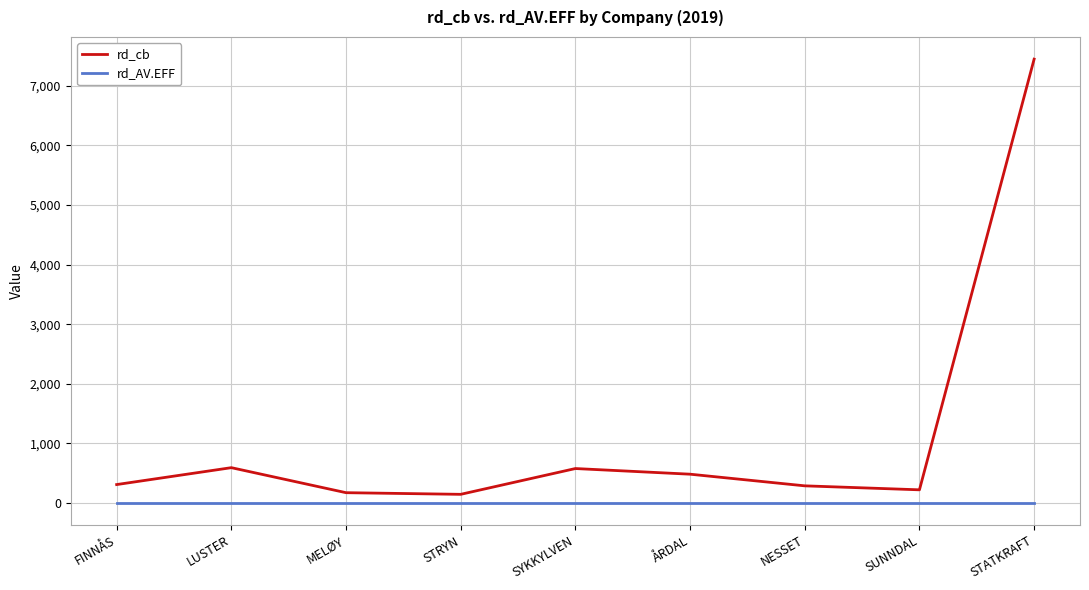

True or false: rd_cb and rd_AV.EFF intersect in this chart.

False